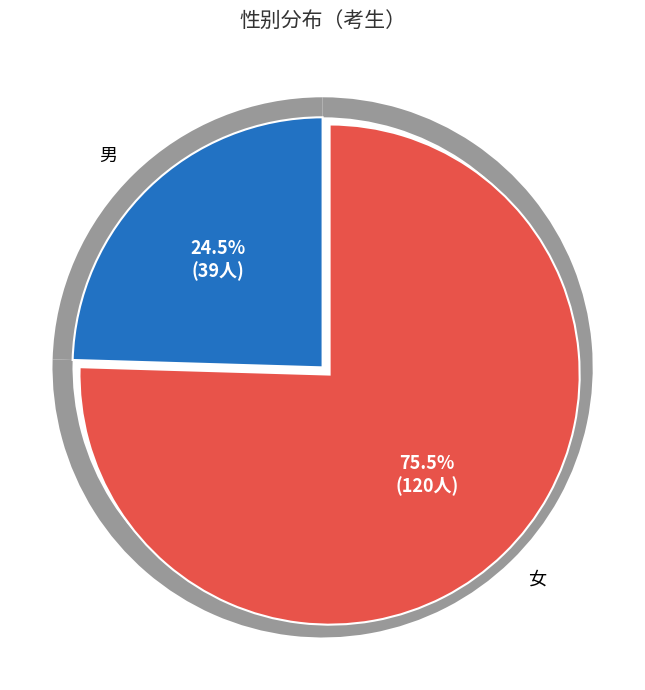

To the nearest percent, what portion does 女 represent?

75%